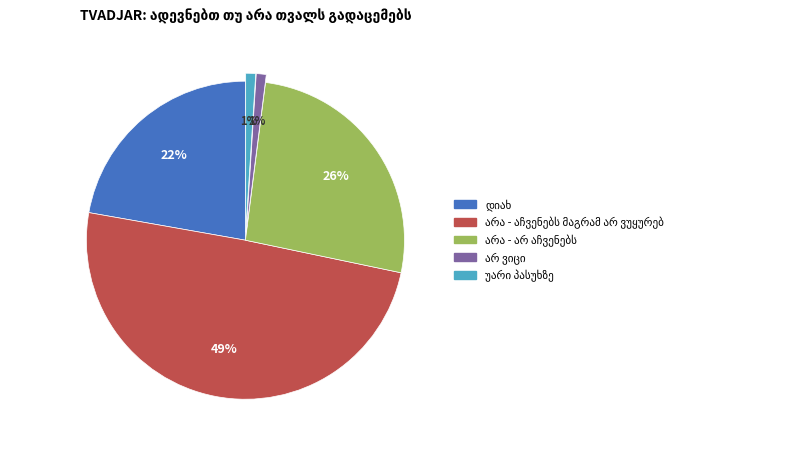

Is there any slice that represents more than half of the pie?

No